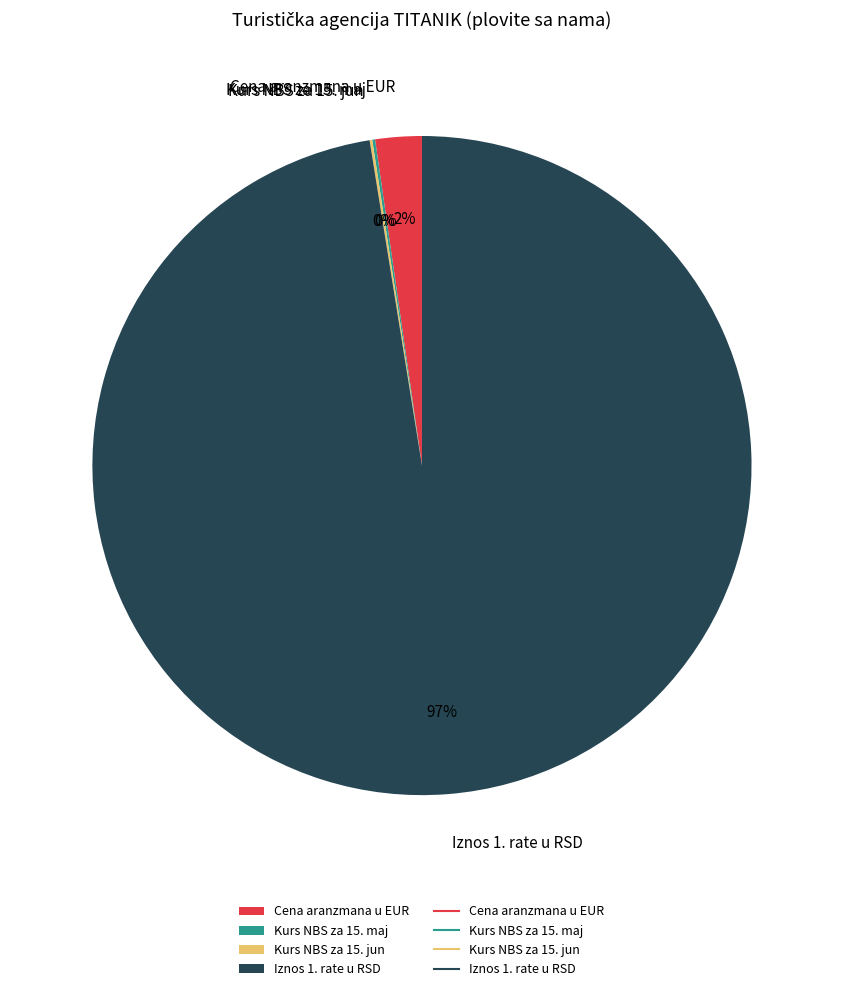

Is there any slice that represents more than half of the pie?

Yes